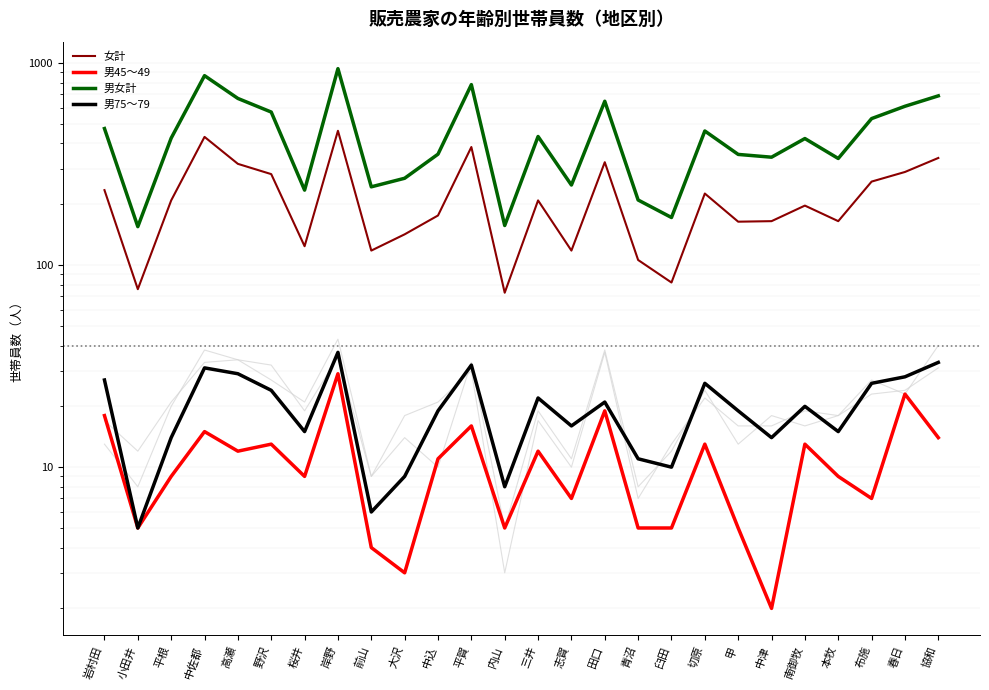

What is the average value of the 男75～79 series?

20